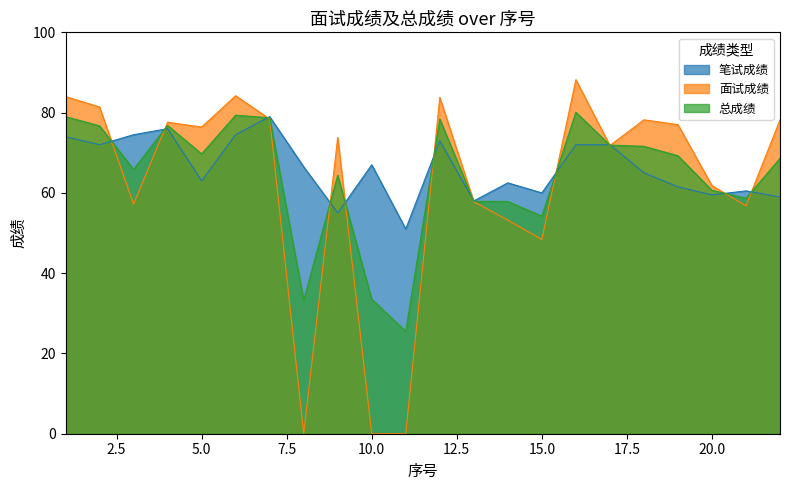

True or false: 面试成绩 and 笔试成绩 cross at least once.

True